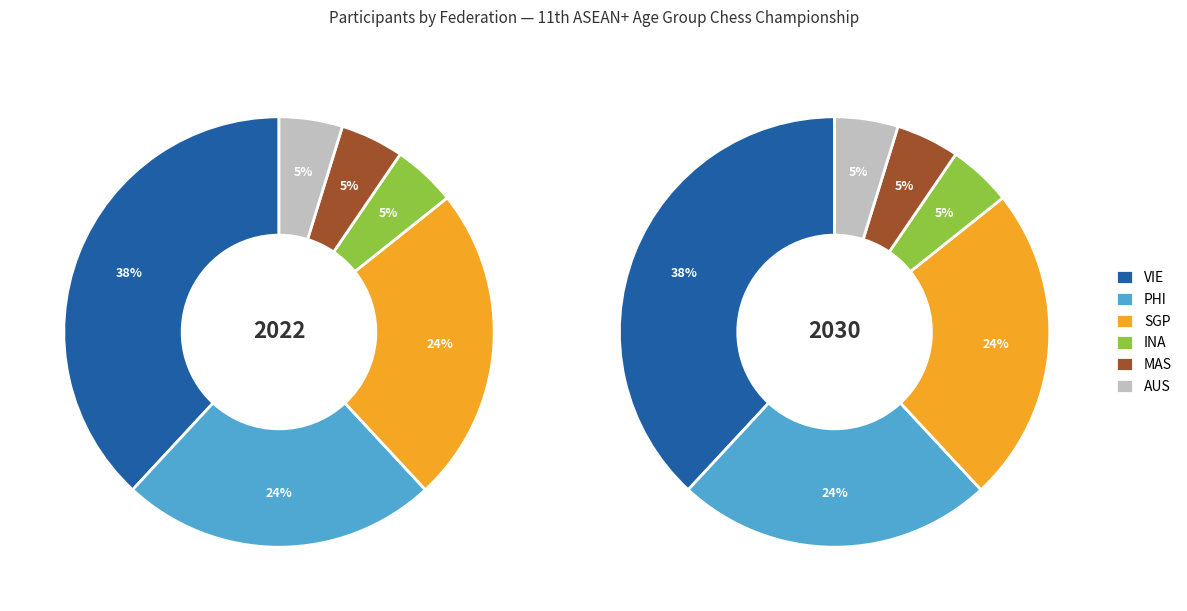

What is the change in value from SGP to INA?

-4